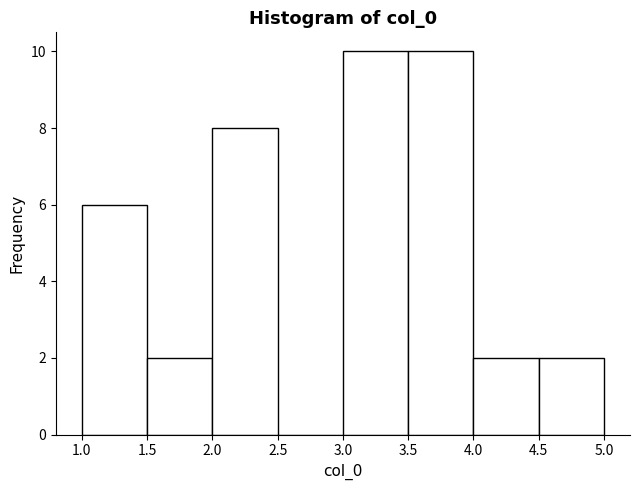

How tall is the bar that spans 1.5 to 2.0 on the x-axis? The values are not printed on the chart, so give them approximately, as read against the axis.

2